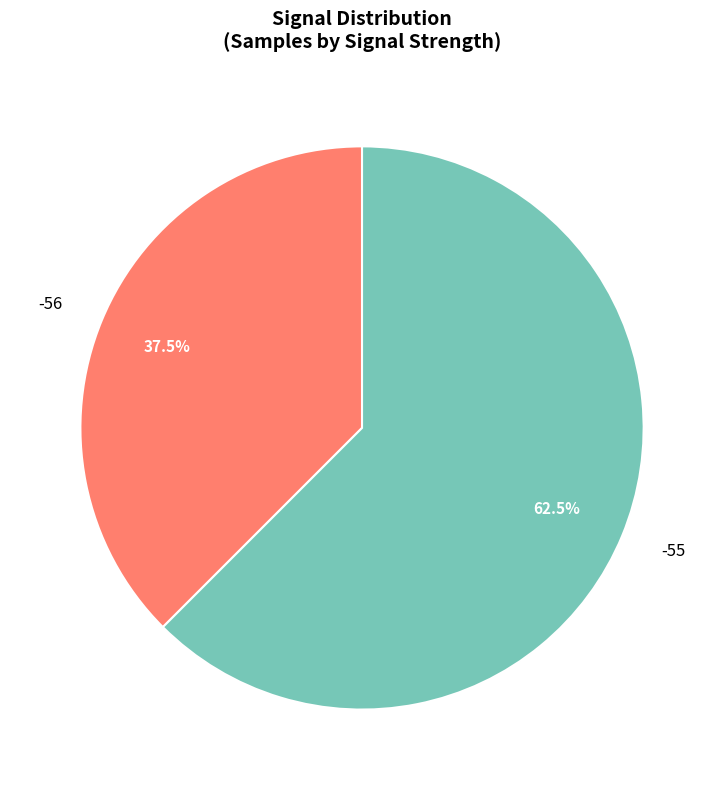

What portion of the pie excludes -56?

62.5%